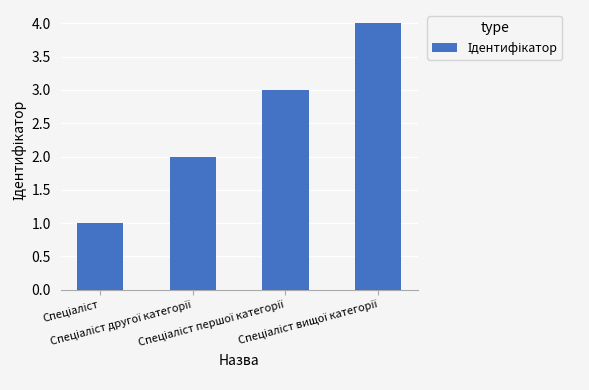

How many values are below 3?

2